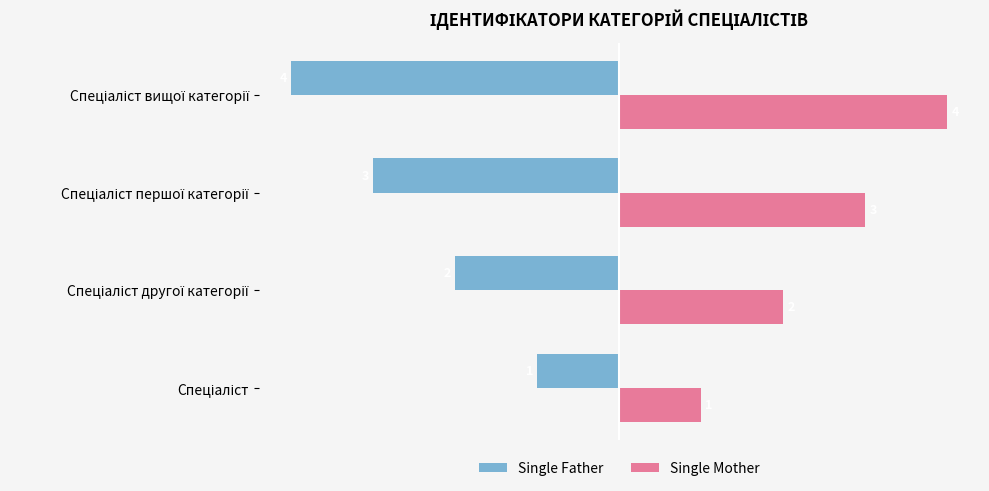

What is the greatest value displayed?

4